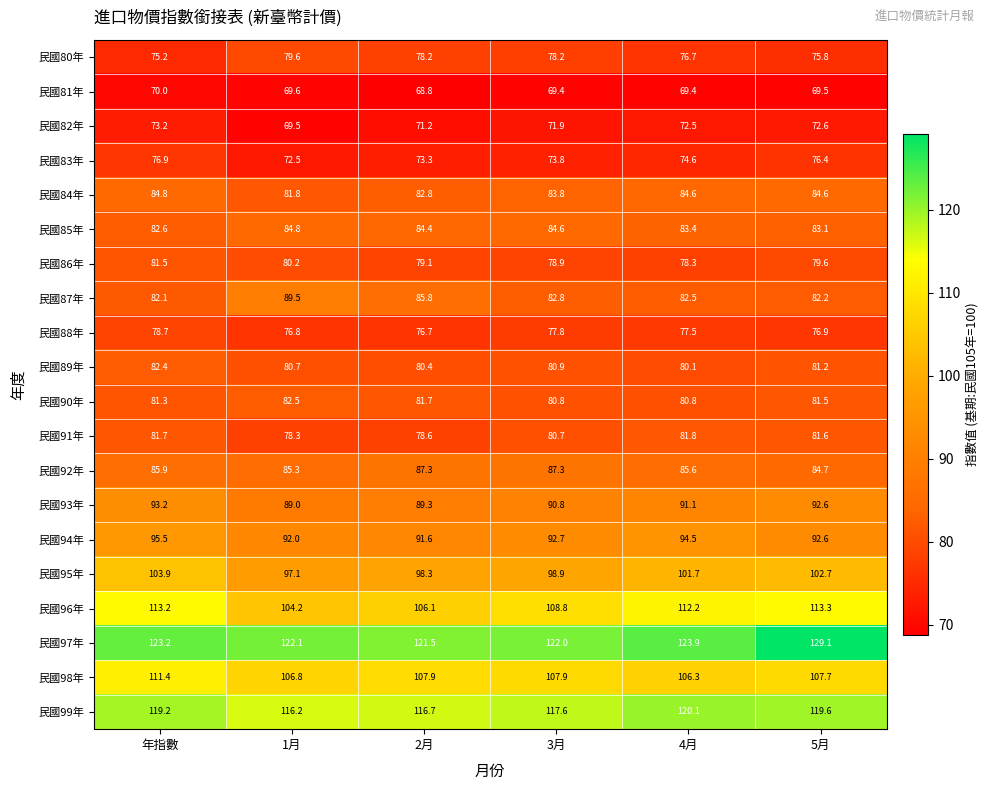

What is the difference between the highest and lowest values at 3月?

52.6